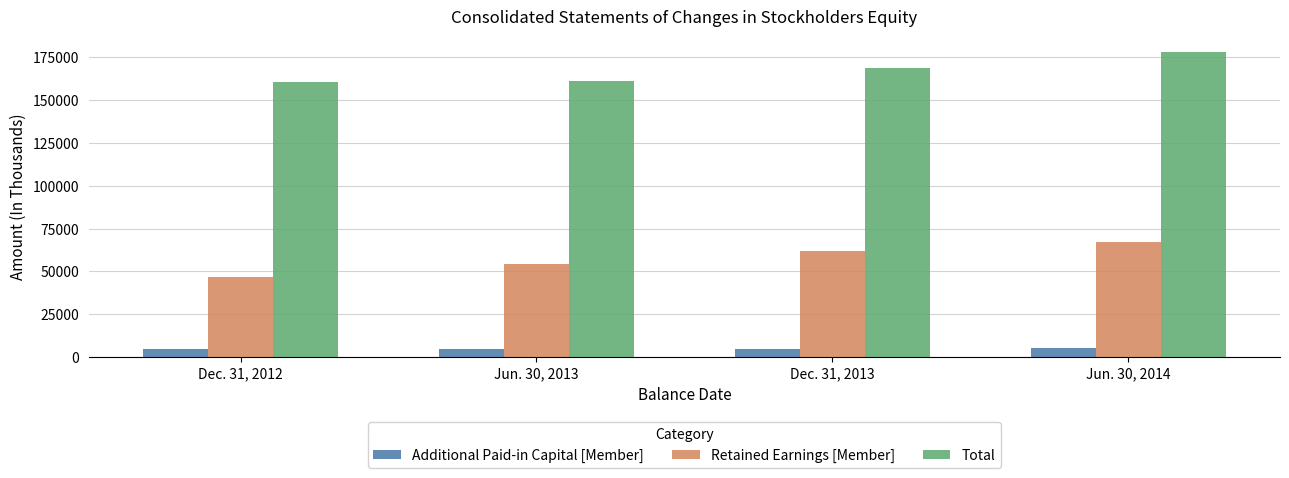

Rank the categories by Retained Earnings [Member] value from lowest to highest.

Dec. 31, 2012, Jun. 30, 2013, Dec. 31, 2013, Jun. 30, 2014